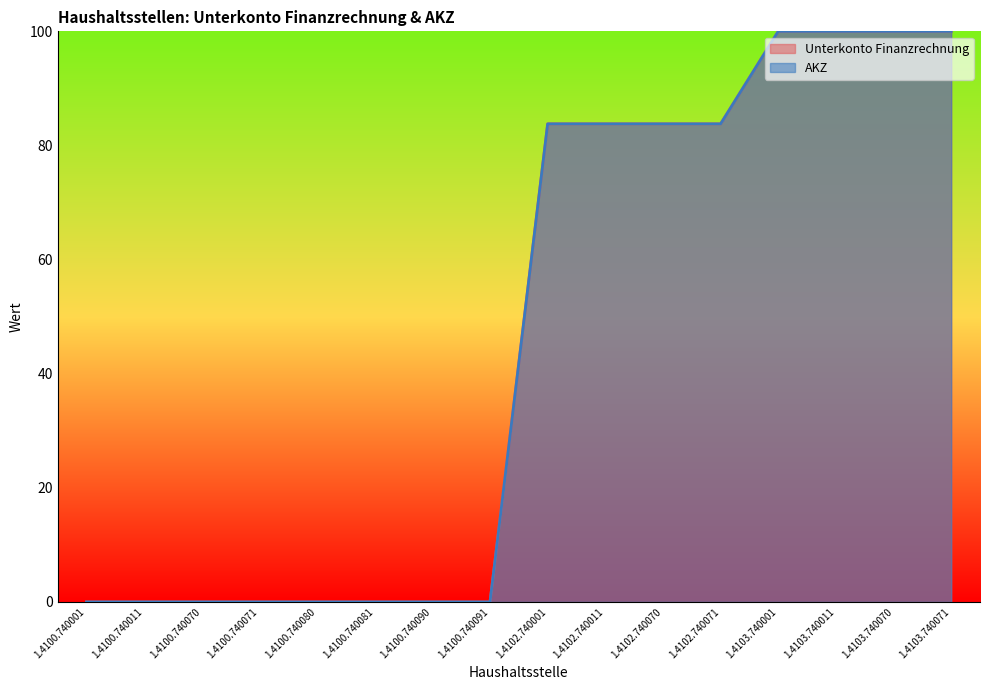

Which series has the largest total across all categories?

Unterkonto Finanzrechnung